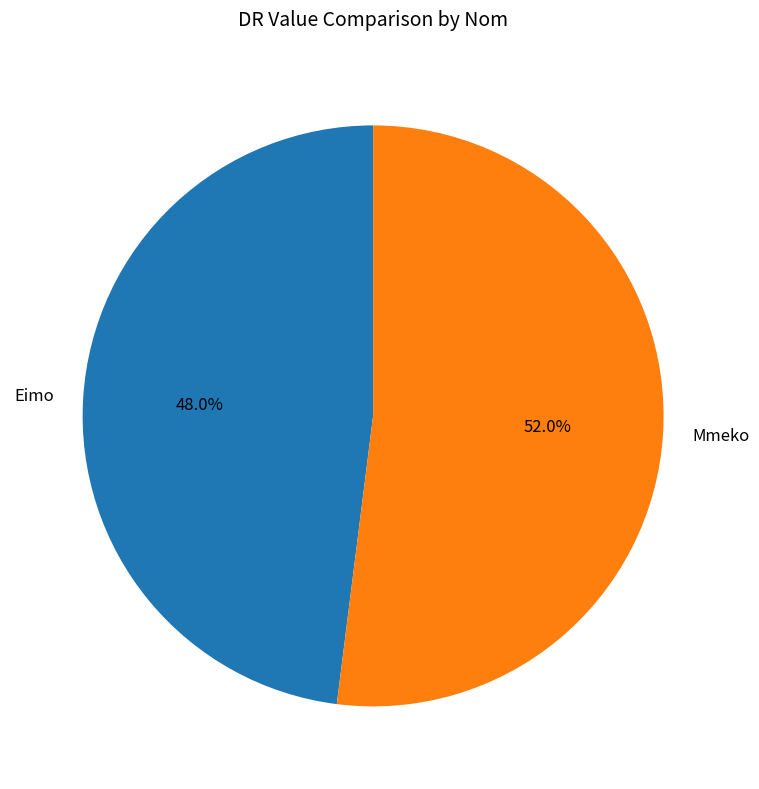

What percentage is the Mmeko slice, to the nearest percent?

52%